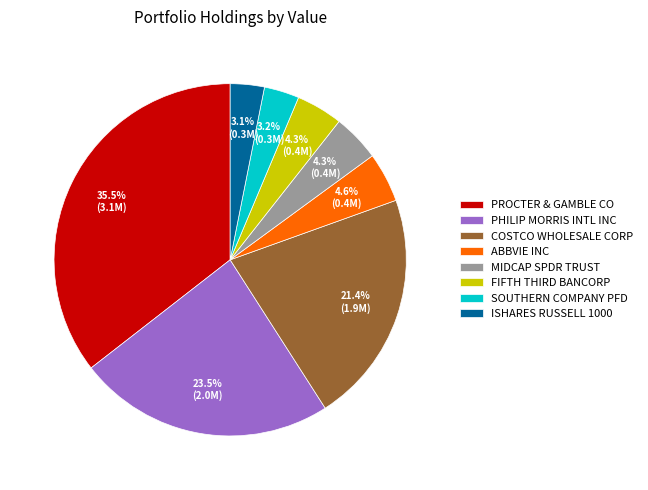

Is there a majority slice in this chart?

No